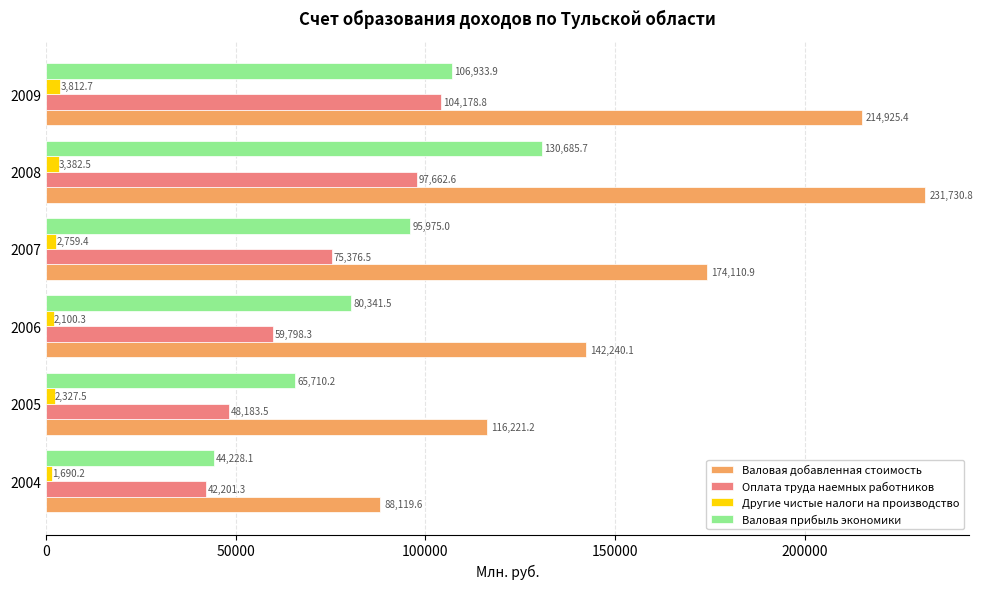

What is the minimum value shown in the chart?

1690.2